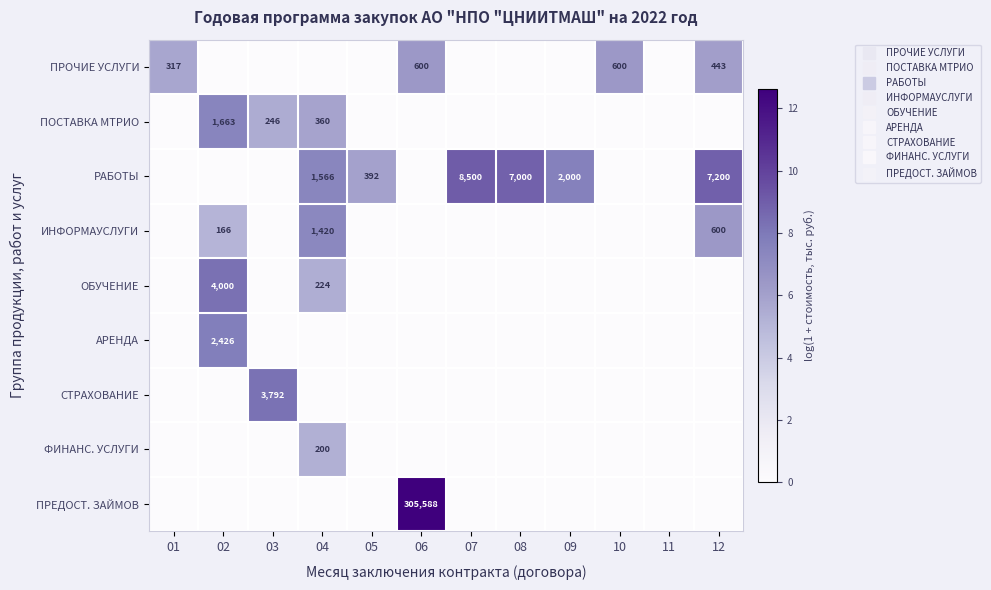

Which label corresponds to the smallest value in the chart?

02